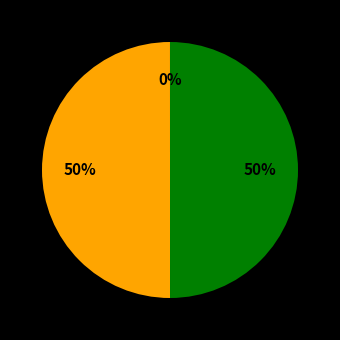

To the nearest percent, what is the average slice percentage?

33%